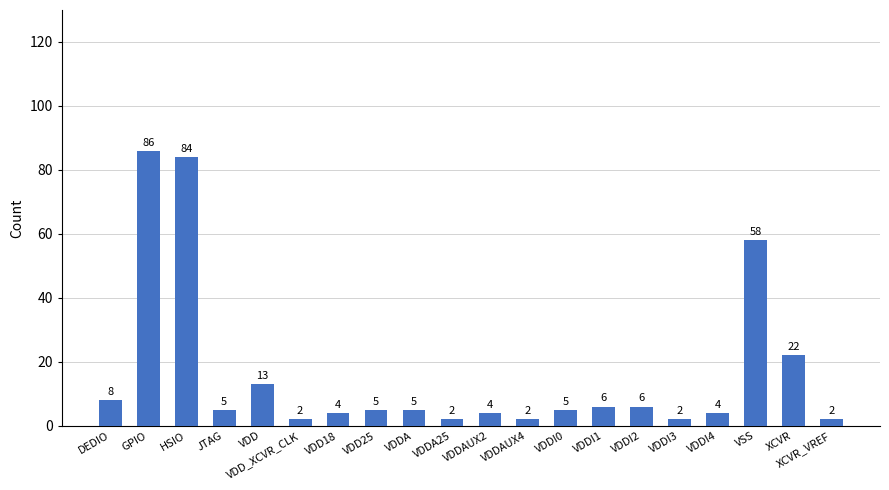

Which label corresponds to the largest value in the chart?

GPIO